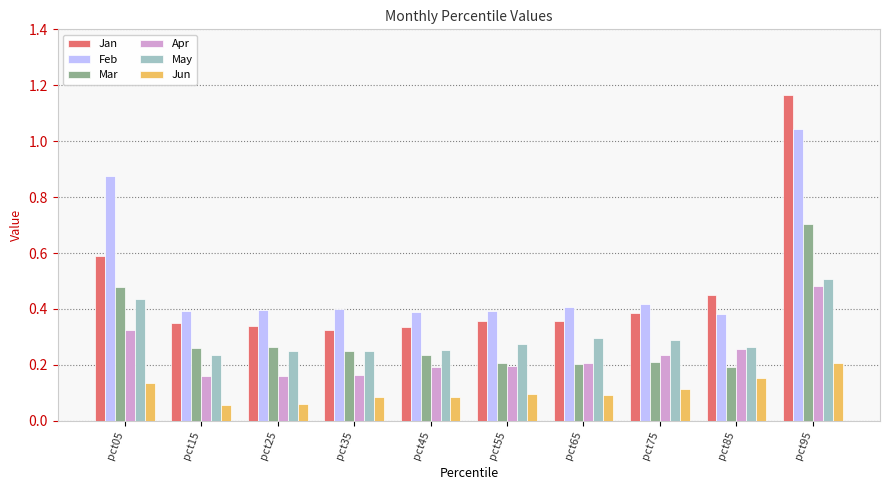

Which category has the highest value across all series?

pct95